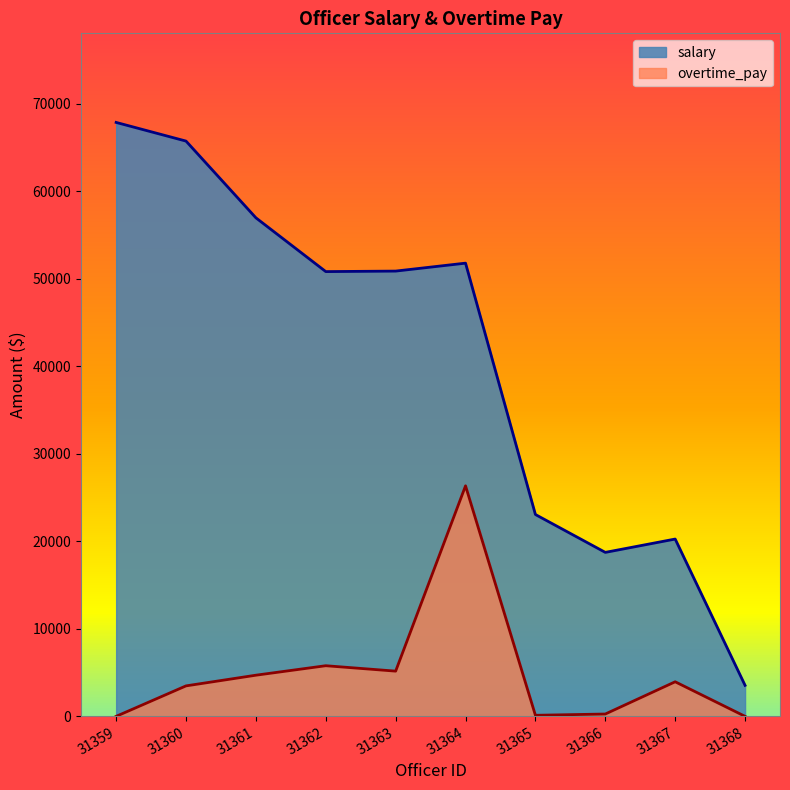

At which label does overtime_pay first exceed 3949?

31361